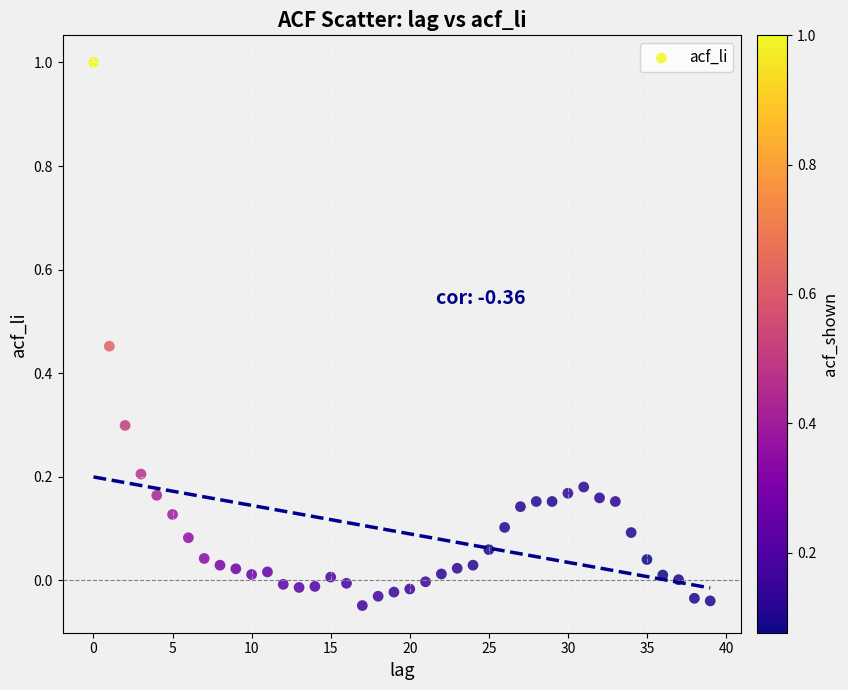

What is the range of Y values (max minus min)?

1.0